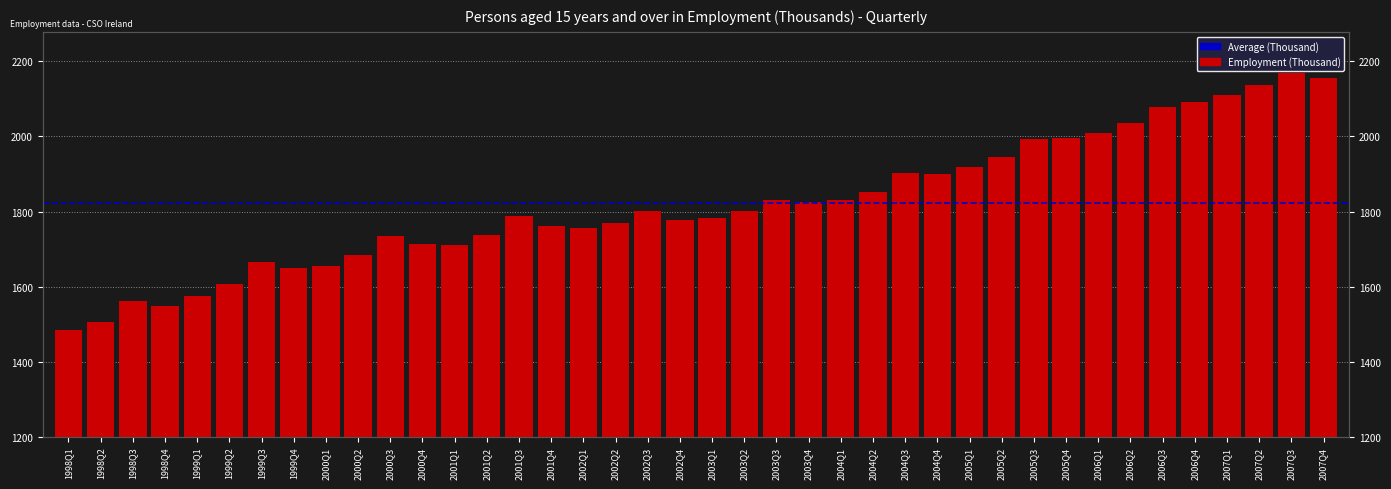

What is the change in value from 1999Q4 to 2006Q3?

+427.6